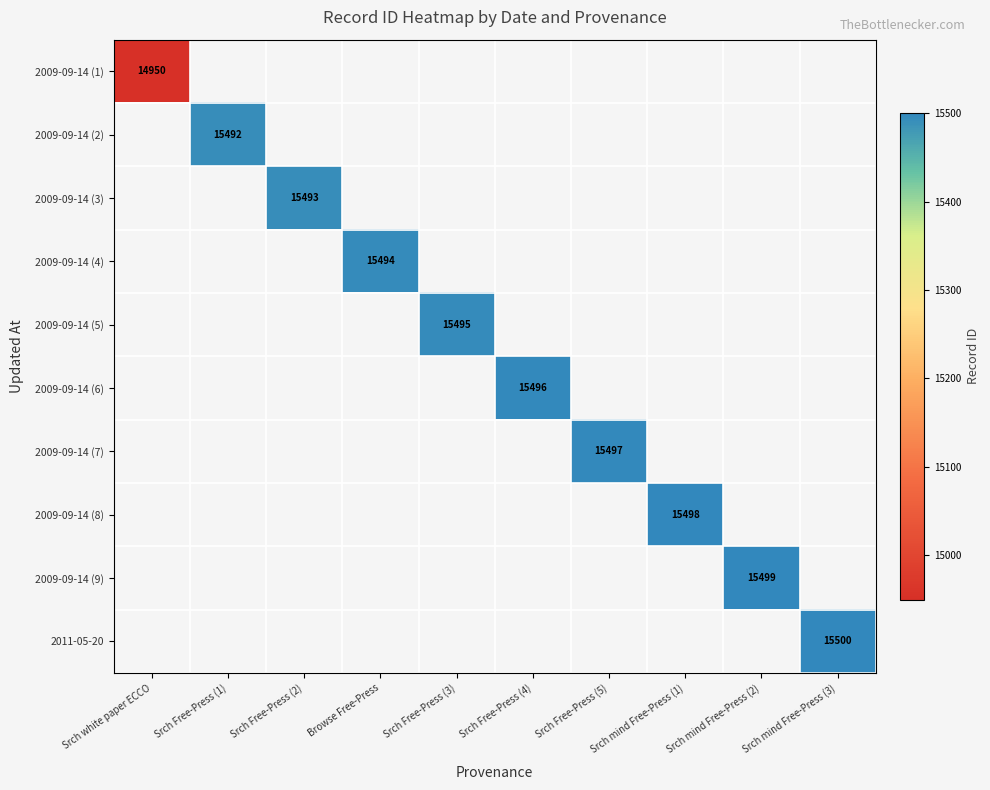

The value of 2011-05-20 at Srch mind Free-Press (3) is 25001. True or false?

False